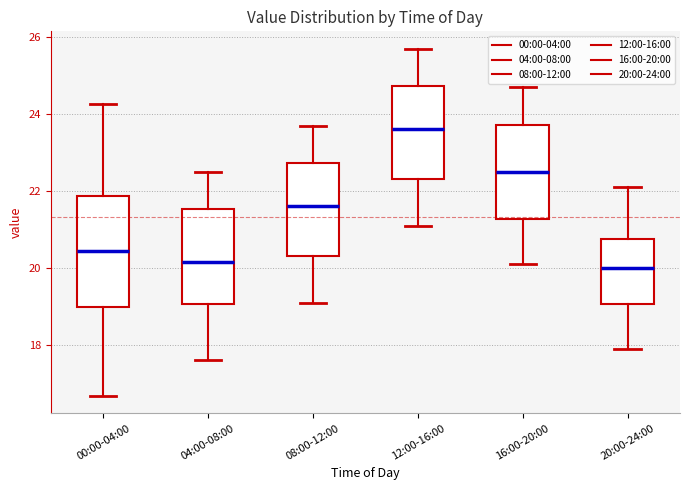

Which box's median line is the highest?

12:00-16:00